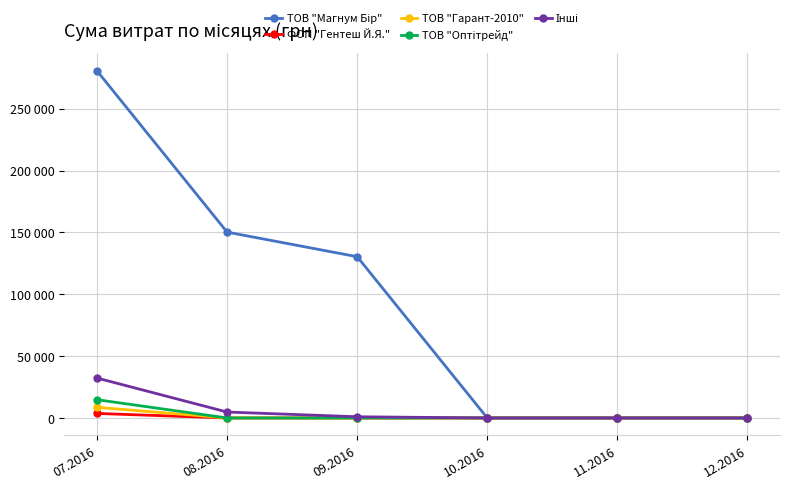

Is this an area chart (filled region under the line)?

No